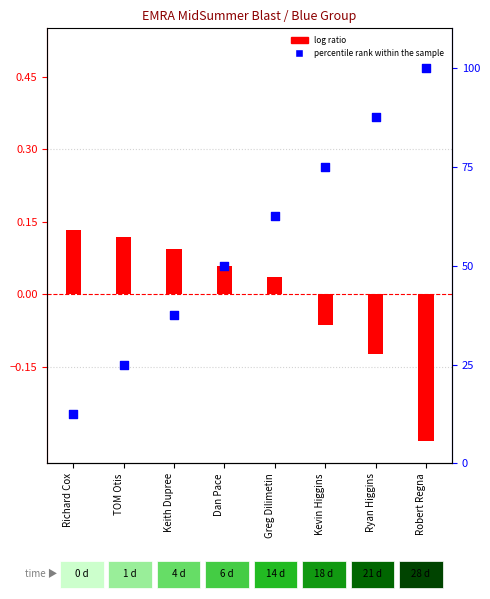

What is the total value across all series at Kevin Higgins?

74.9